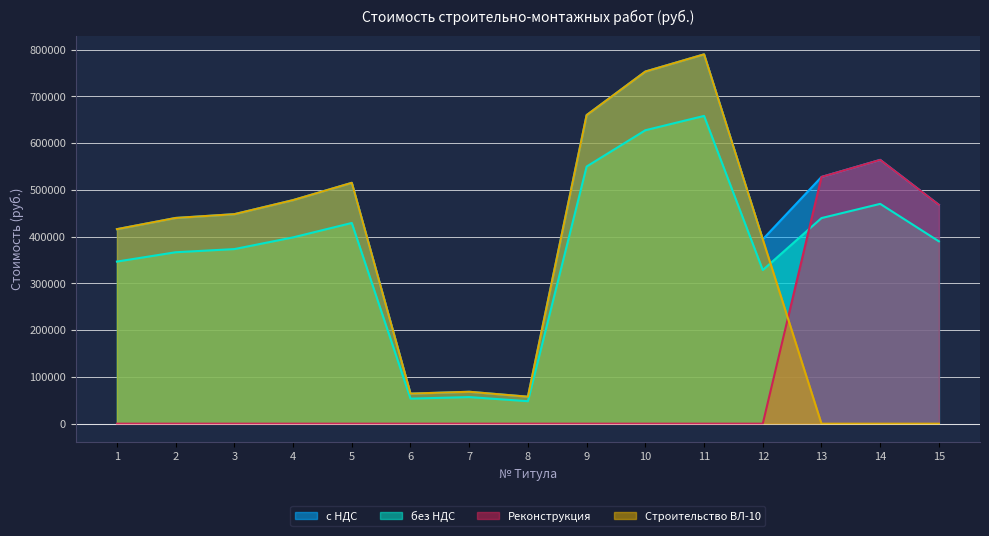

The value of с НДС at 7 is 68314.2. True or false?

True